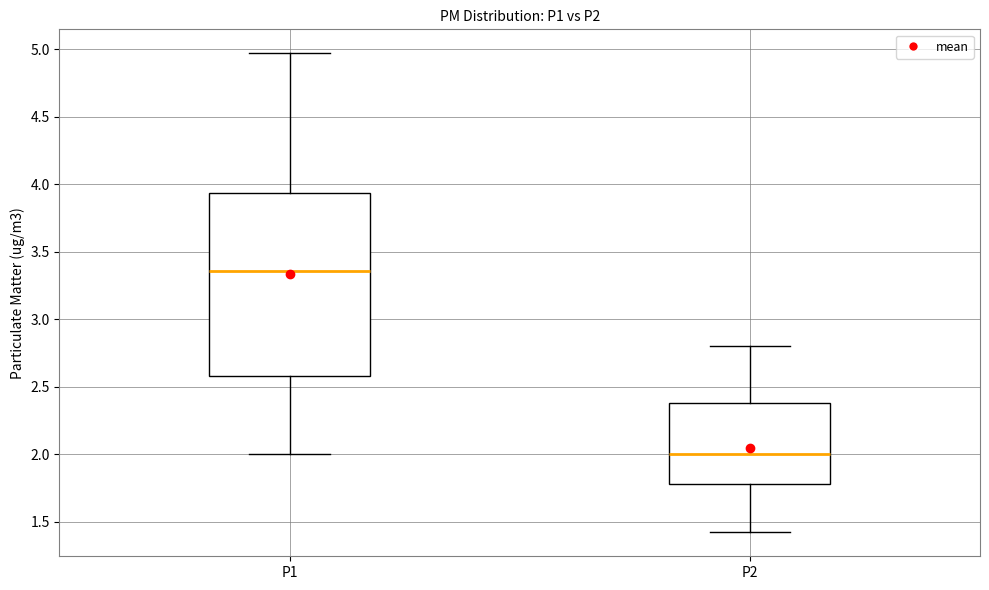

Comparing the boxes themselves (not the whiskers), which one is the tallest?

P1